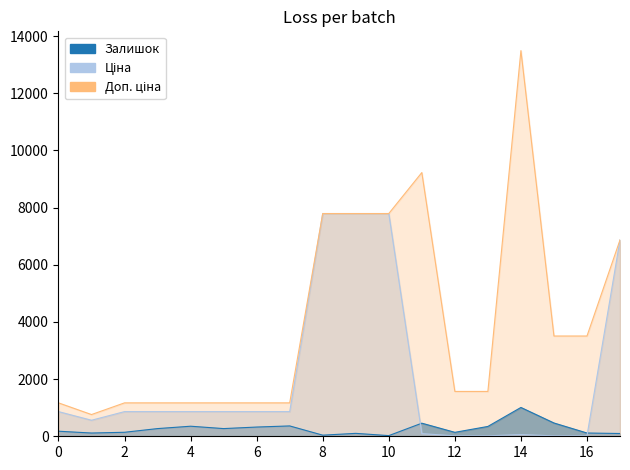

Reading left to right, what are all the values shown in this chart?

Залишок: 177.0	114.0	140.0	269.0	352.0	269.0	323.0	362.0	39.0	102.0	23.0	458.0	138.0	344.0	1008.0	465.0	114.0	97.0
Ціна: 862.8	560.8	862.8	862.8	862.8	862.8	862.8	862.8	7792.9	7792.9	7792.9	92.3	15.7	15.7	60.0	15.6	15.6	6869.4
Доп. ціна: 1169.2	760.0	1169.2	1169.2	1169.2	1169.2	1169.2	1169.2	7792.9	7792.9	7792.9	9227.0	1569.0	1569.0	13493.2	3508.0	3508.0	6869.4